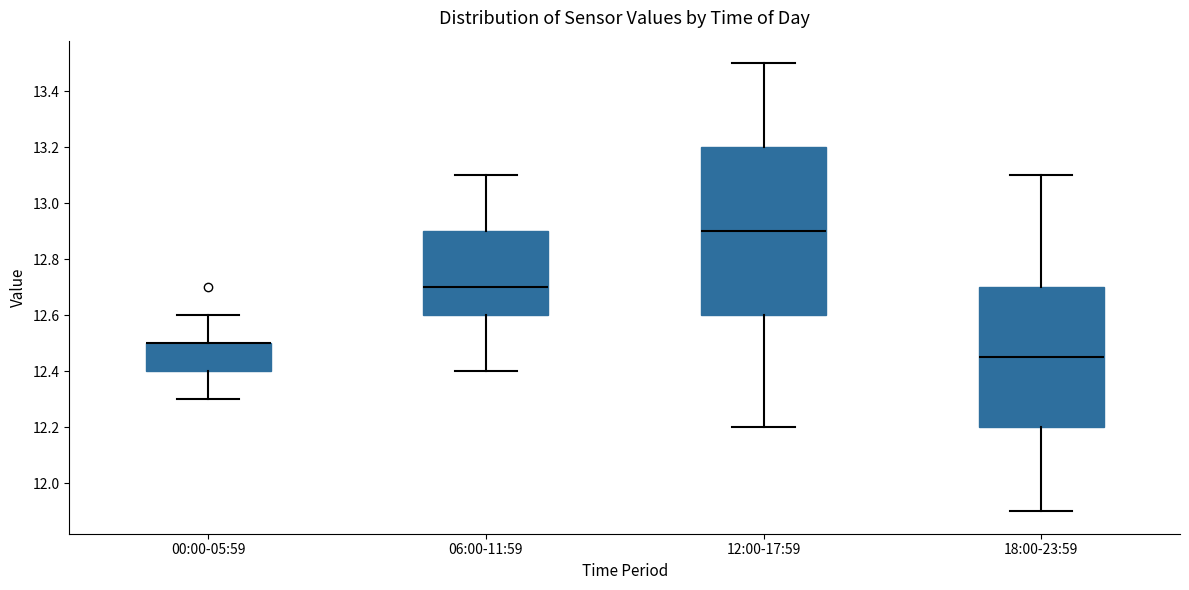

Comparing the boxes themselves (not the whiskers), which one is the tallest?

12:00-17:59